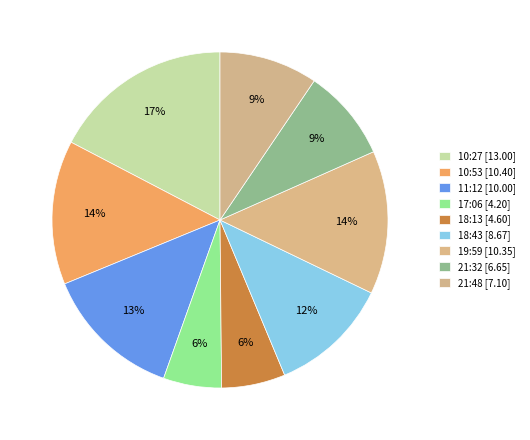

Count the number of slices in the pie.

9